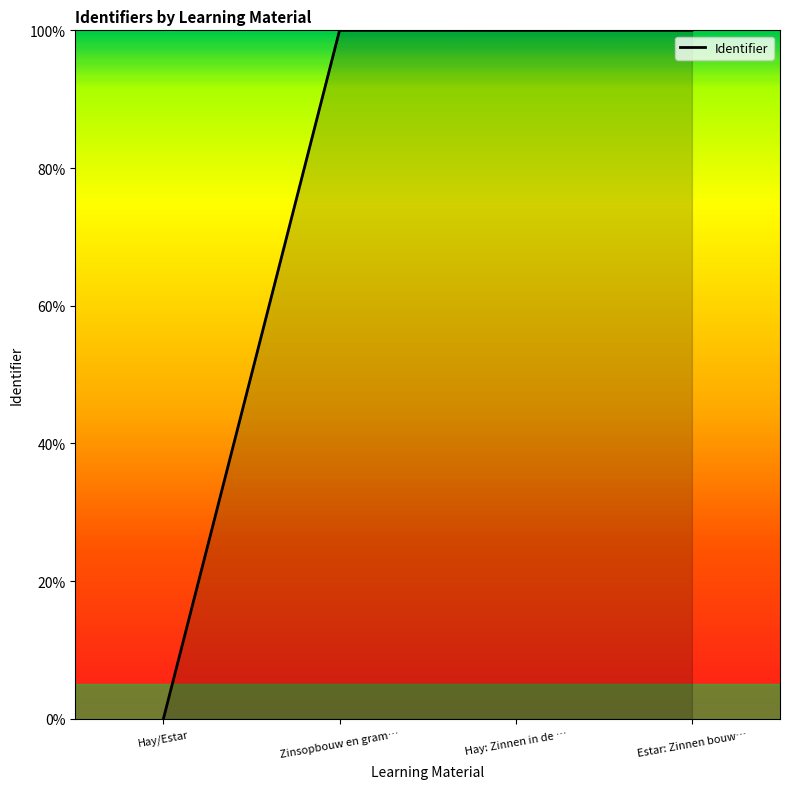

Read the value at Hay: Zinnen in de ….

100.0